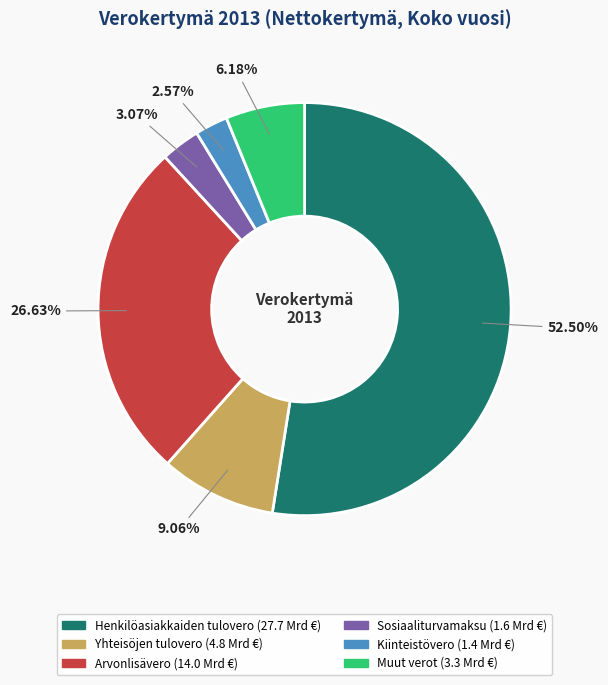

True or false: Muut verot accounts for 12% of the total.

False